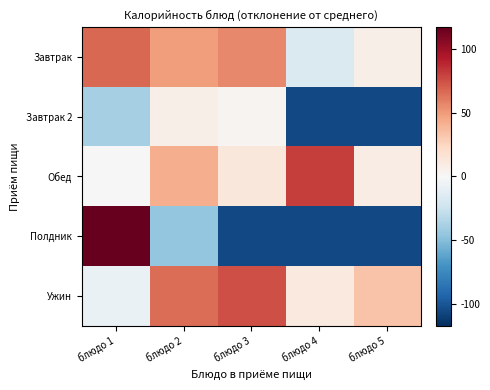

Which has a higher value, блюдо 1 or блюдо 3?

блюдо 1